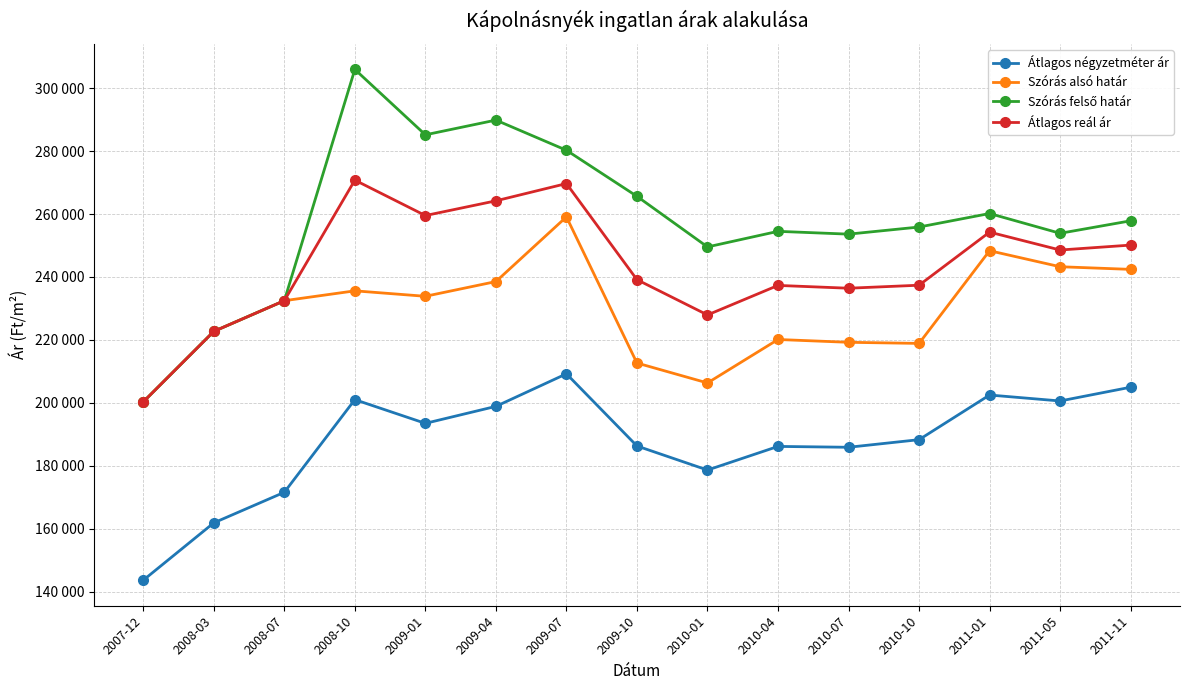

Does the chart have visible grid lines?

Yes